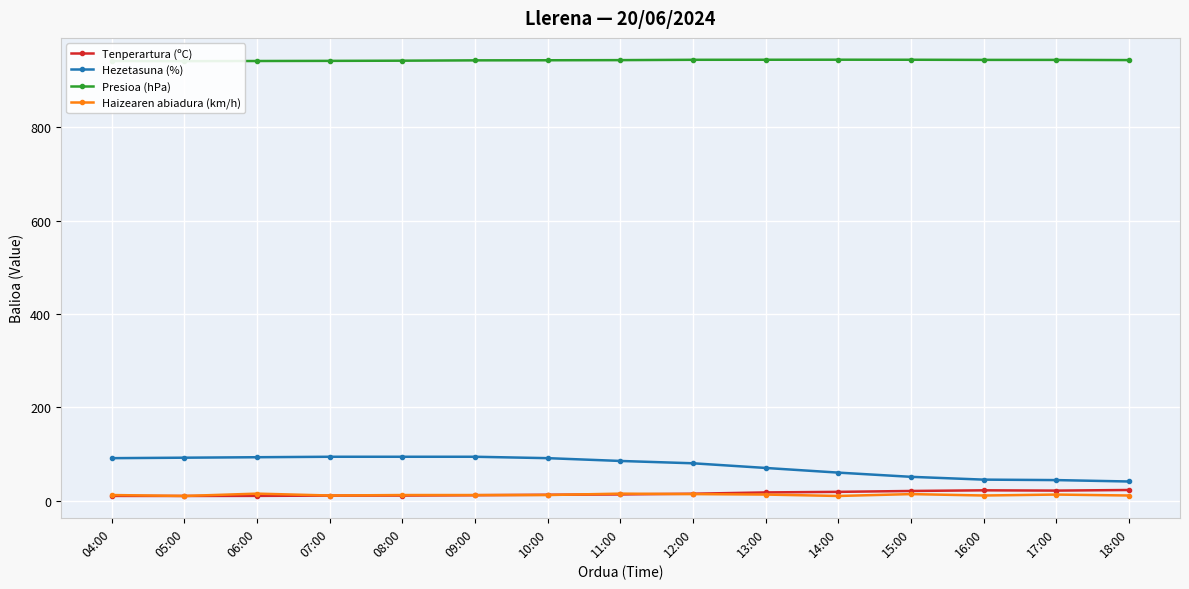

Rank the series at 04:00 from lowest to highest value.

Tenperartura (ºC), Haizearen abiadura (km/h), Hezetasuna (%), Presioa (hPa)